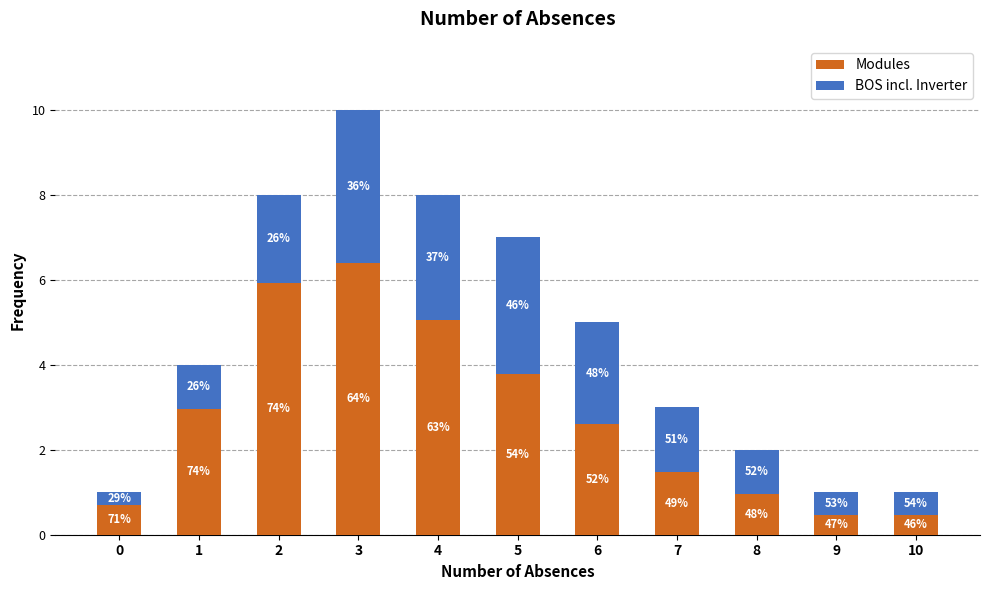

Does the chart contain stacked bars?

Yes